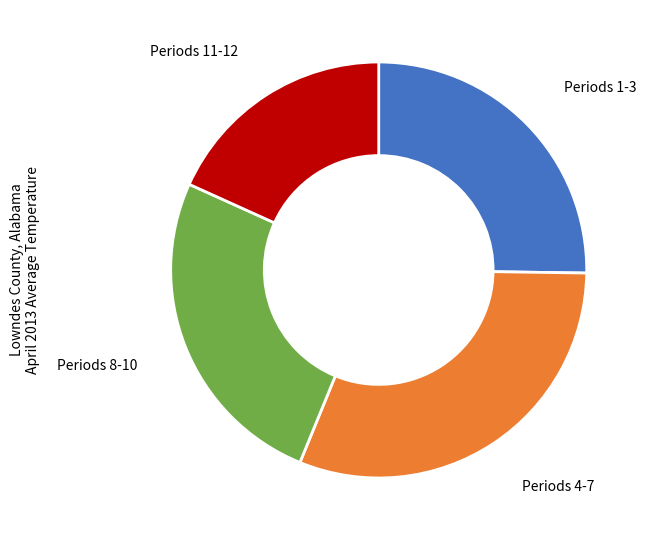

Does Periods 8-10 account for over 50% of the chart?

No